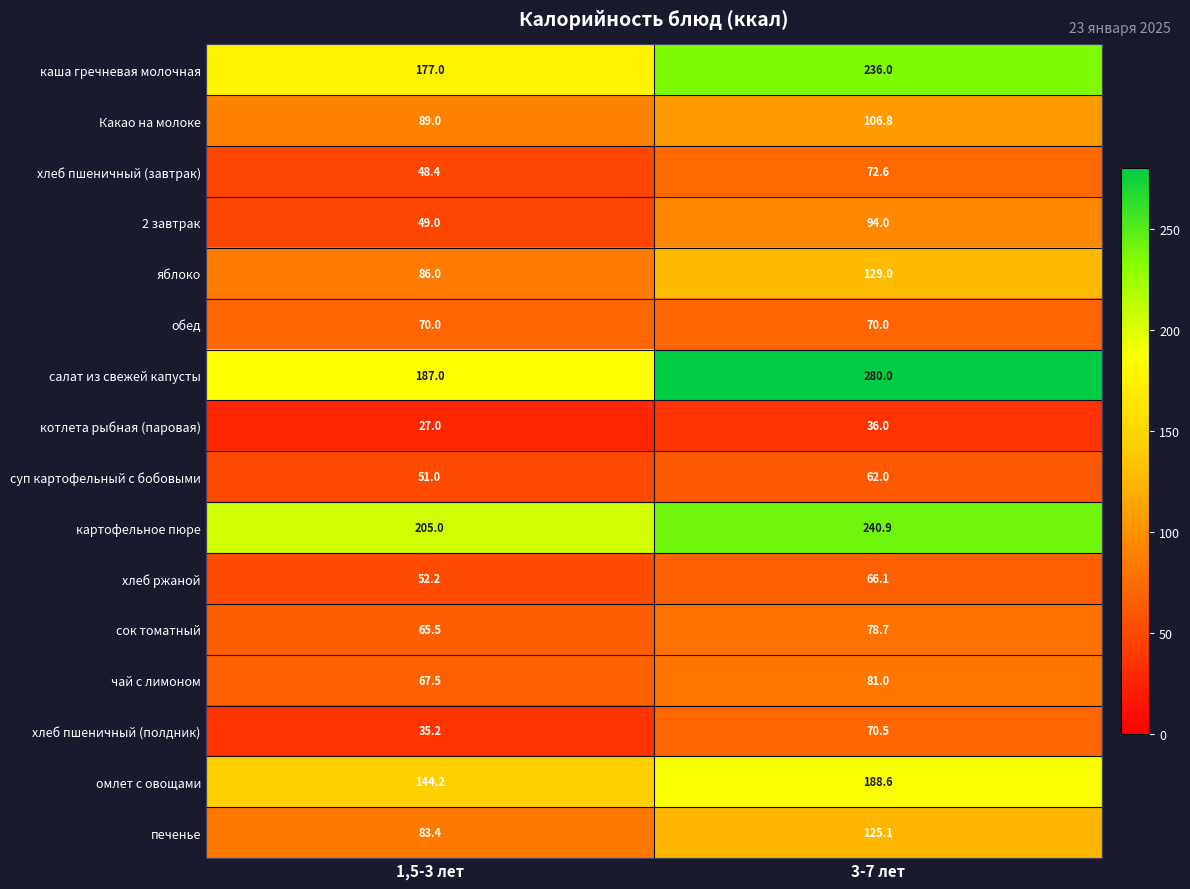

What is the difference between the highest and lowest values at 1,5-3 лет?

178.0